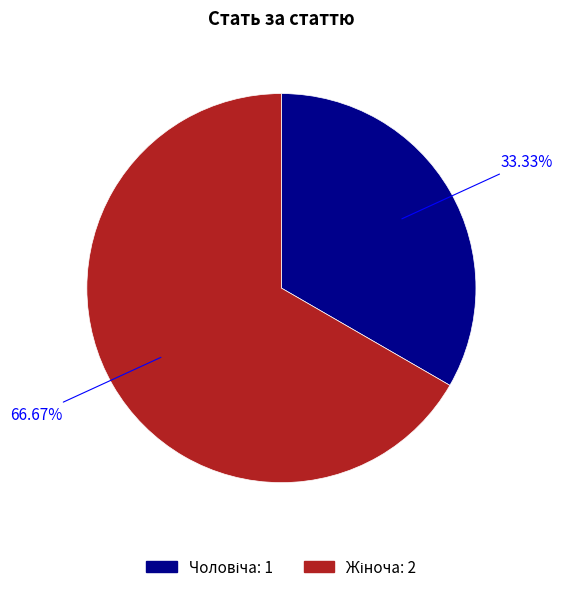

Count the number of slices in the pie.

2